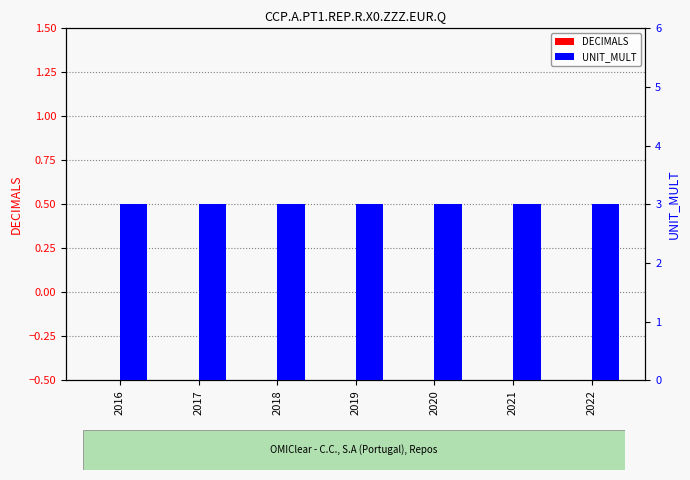

Which series has the widest spread of values?

DECIMALS